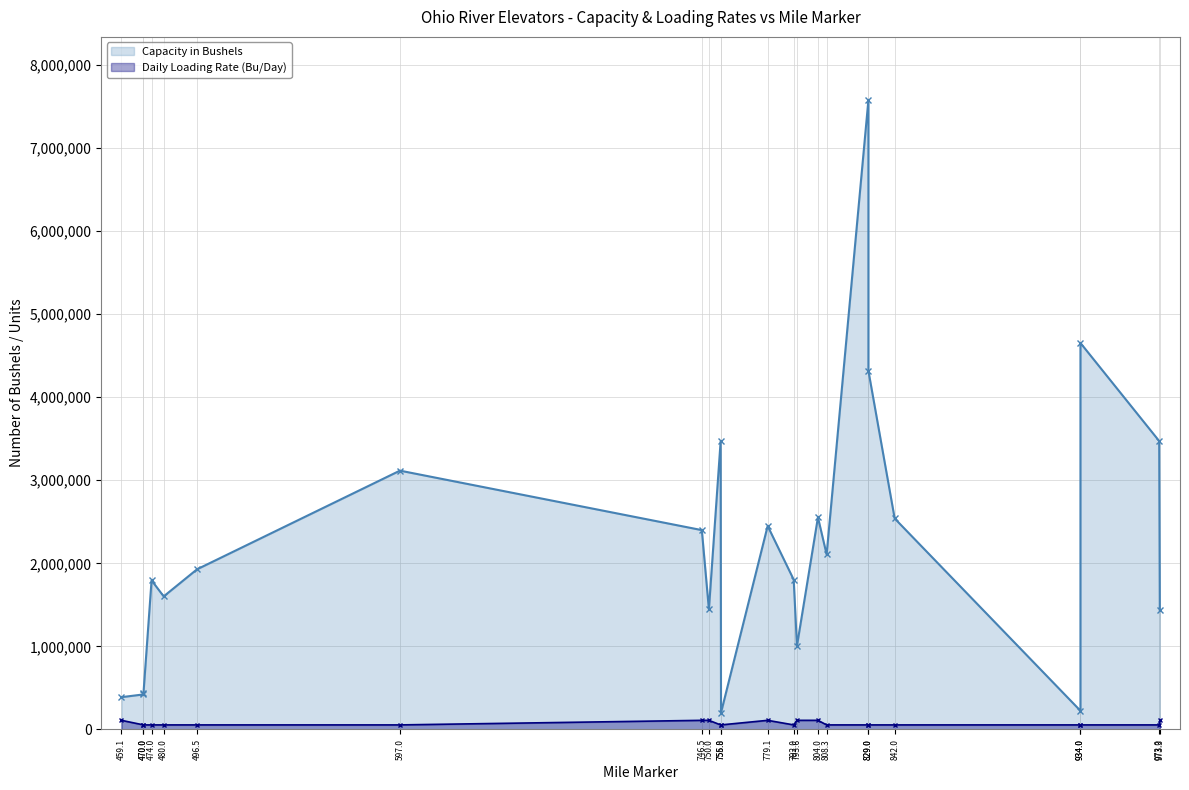

Which category has the highest value across all series?

829.0